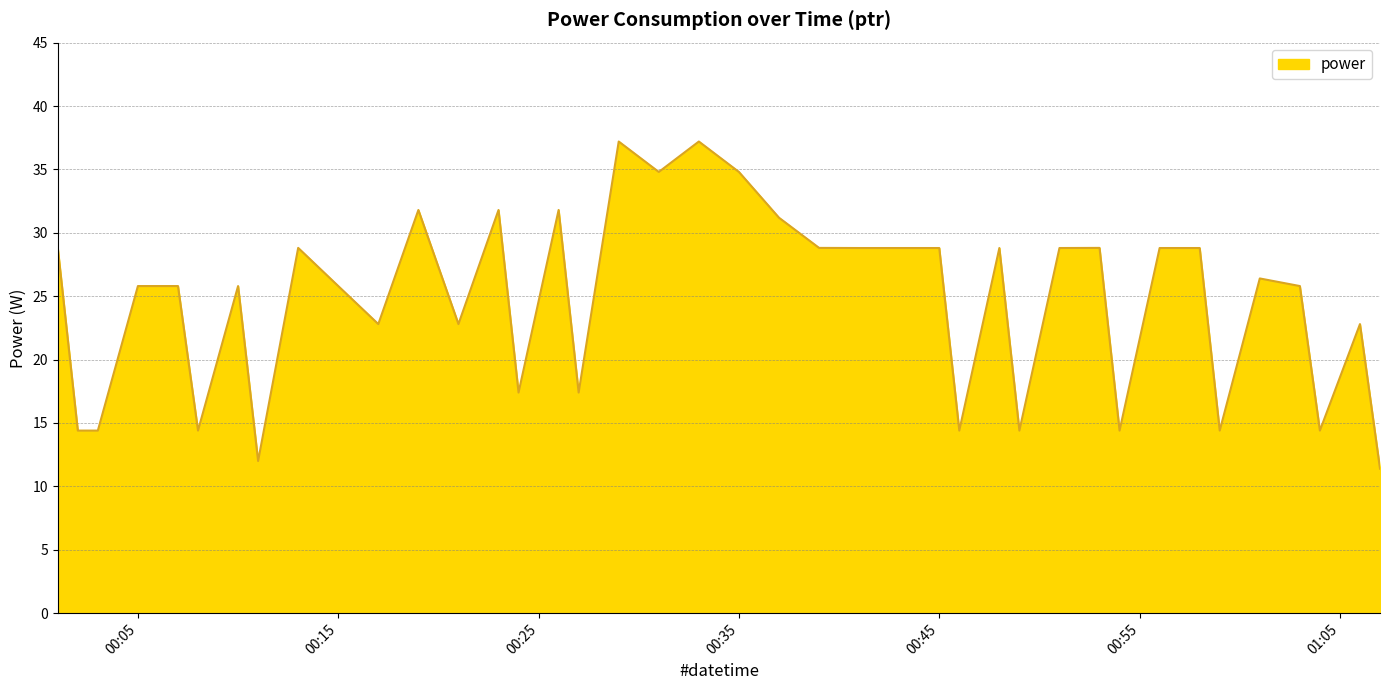

What is the difference between the maximum and minimum values?

25.8